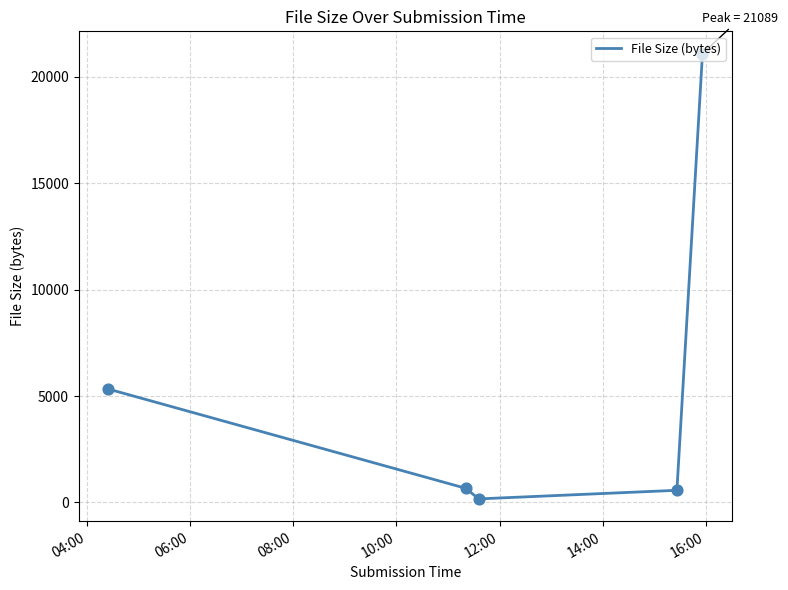

What is the difference between the second highest and second lowest values?

4755